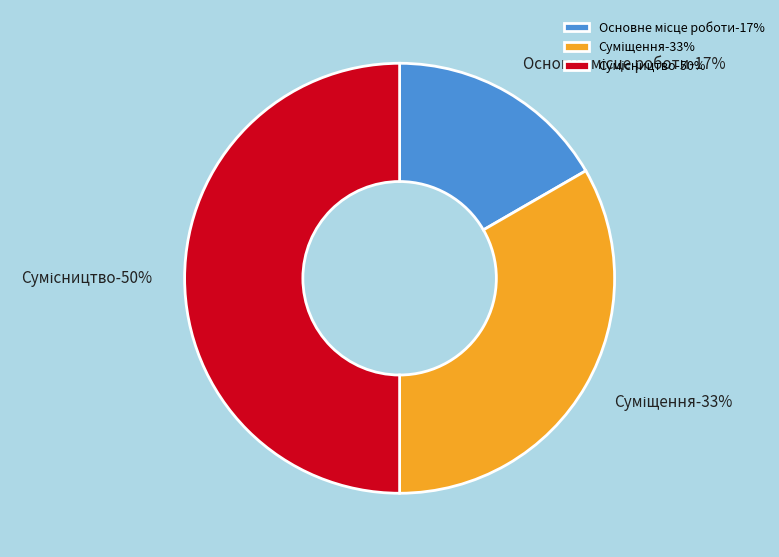

Count the number of slices in the pie.

3